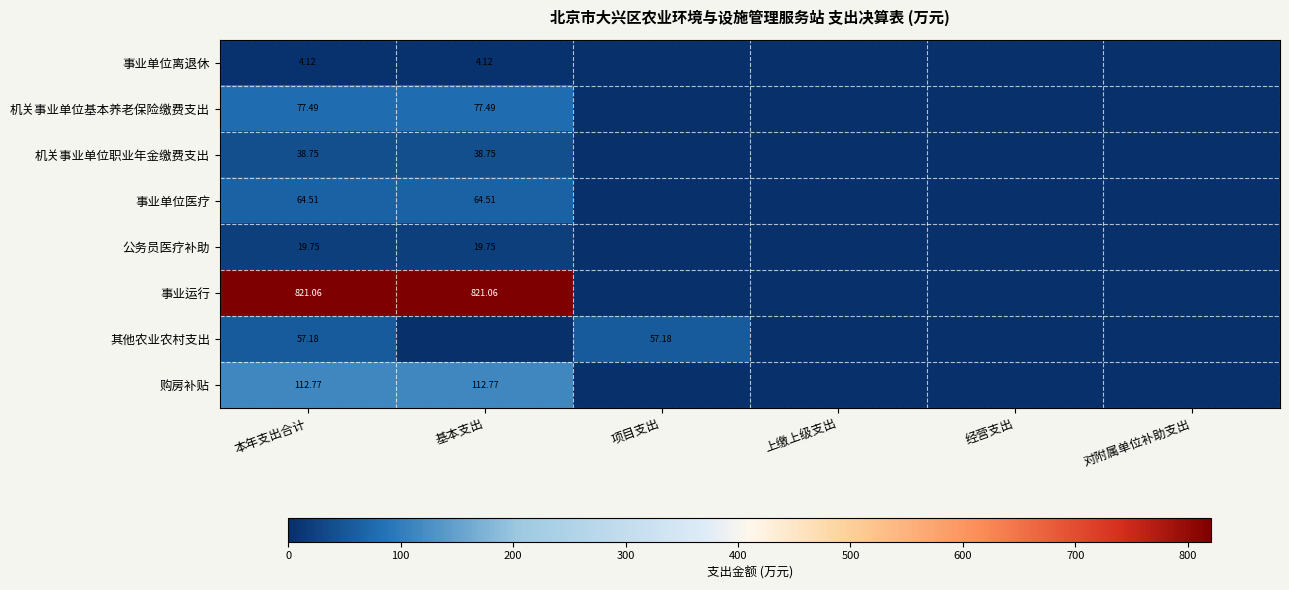

What is the average value of the 事业运行 series?

273.7